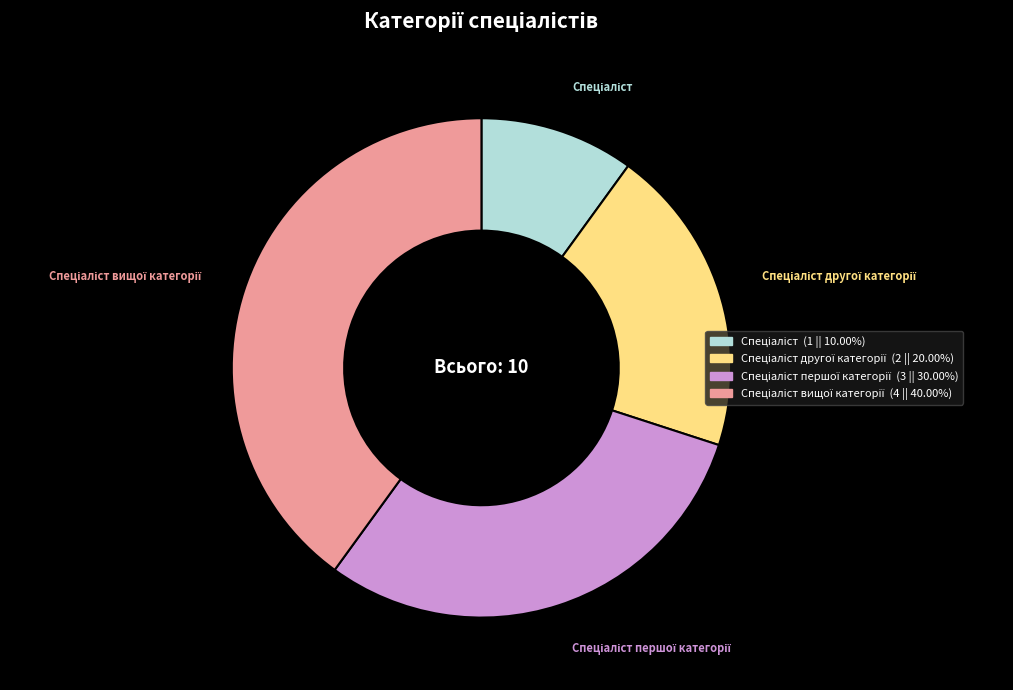

Is there any slice that represents more than half of the pie?

No